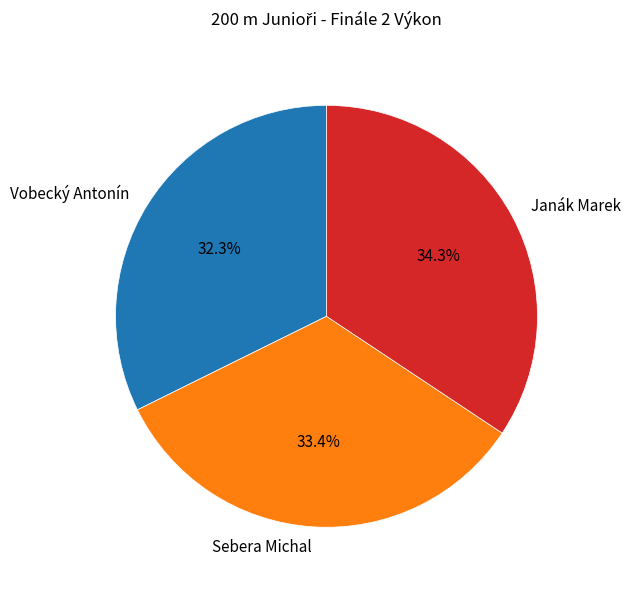

Does any single category account for the majority?

No